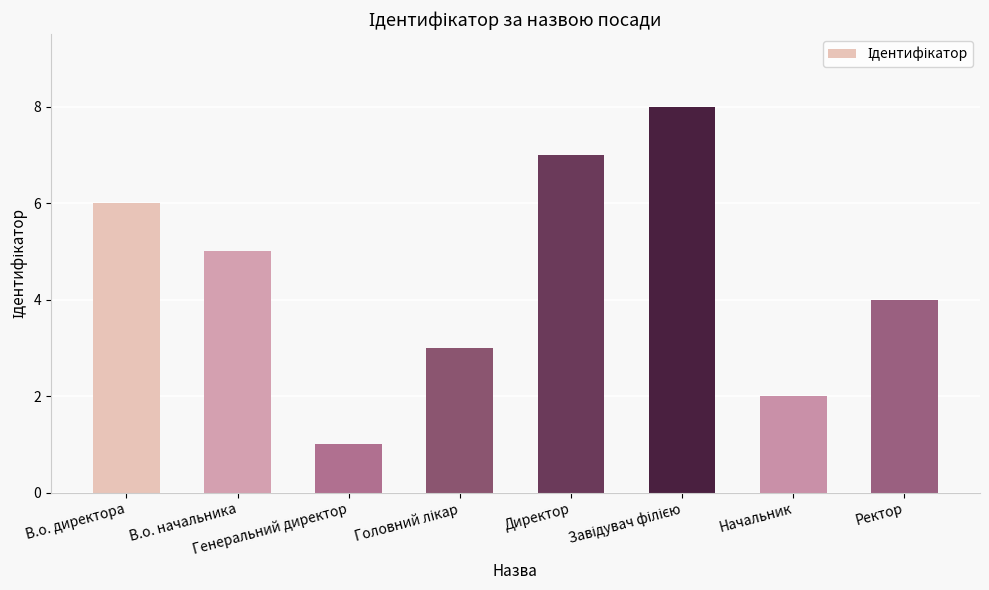

What is the label of the 7th bar from the right?

В.о. начальника